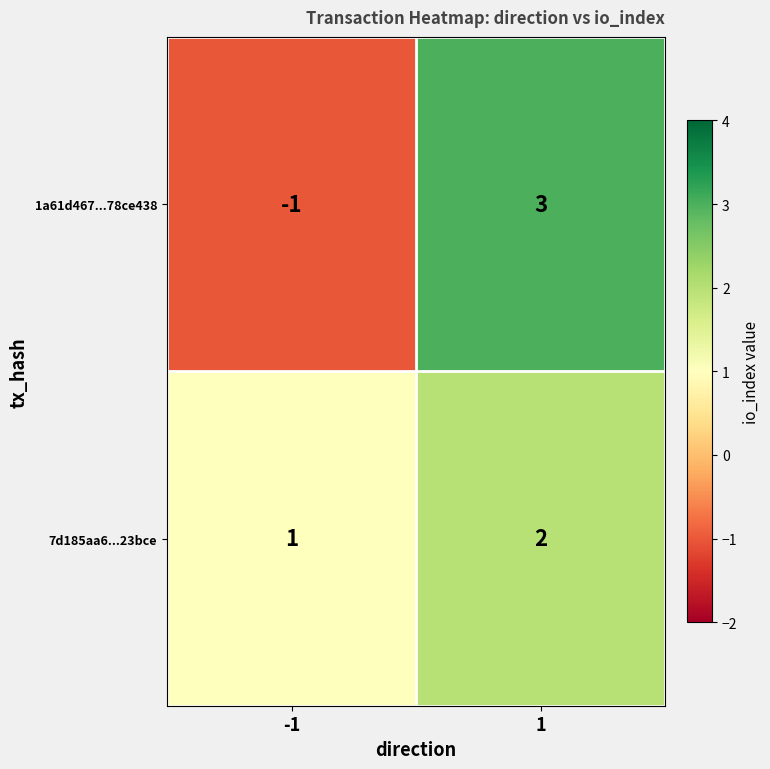

Between -1 and 1, which series saw the biggest shift?

1a61d467...78ce438